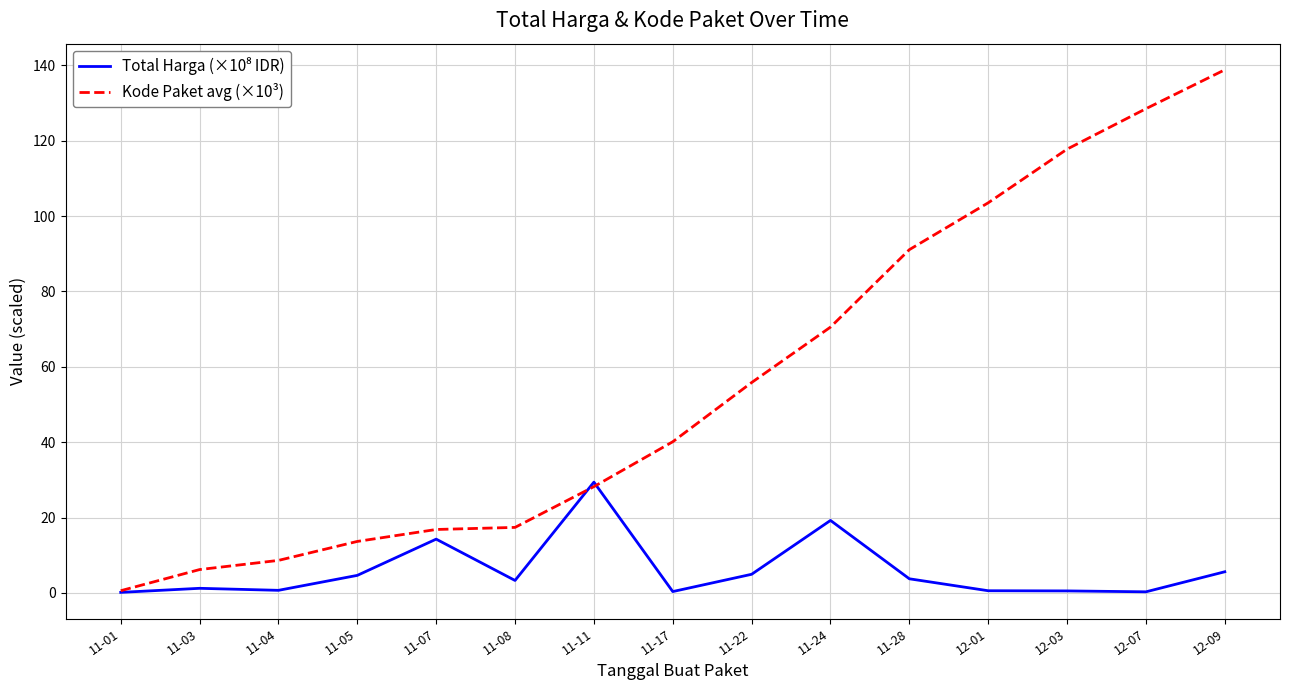

What is the maximum value shown in the chart?

138.8